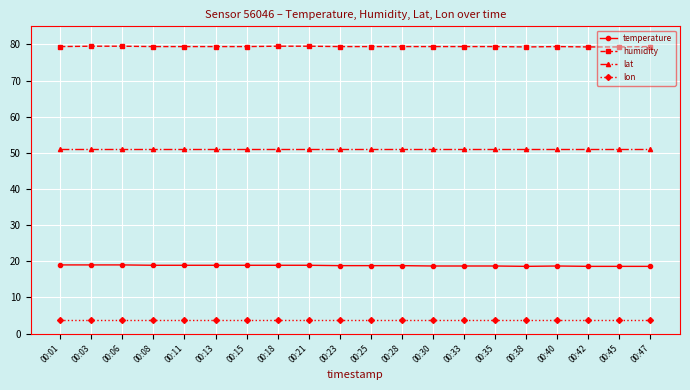

True or false: humidity and lon cross at least once.

False